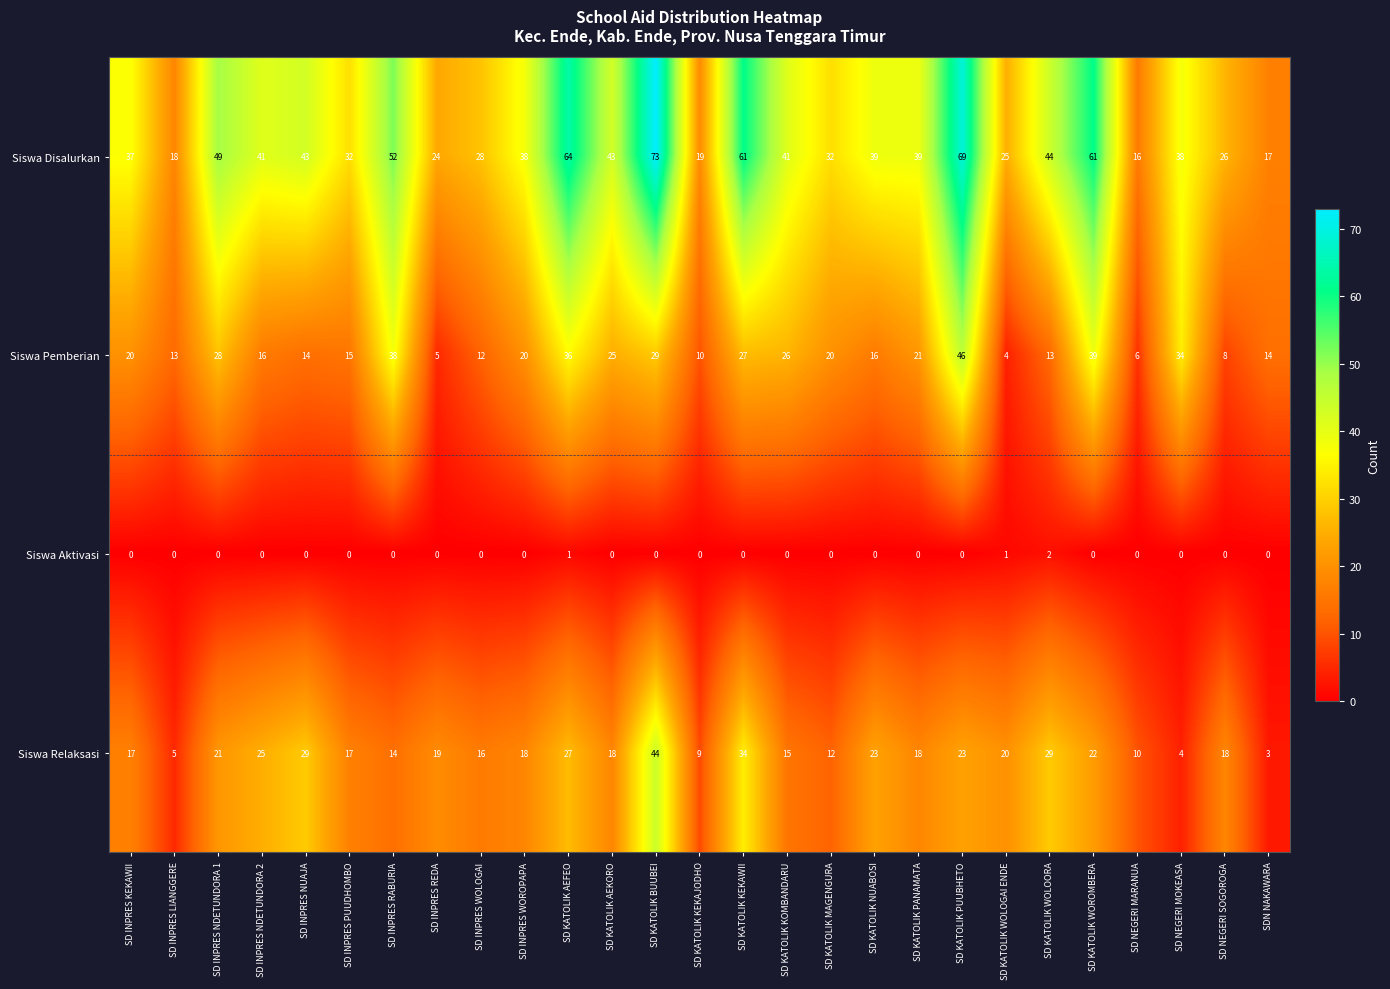

How many values in the Siswa Relaksasi series are below 18?

11